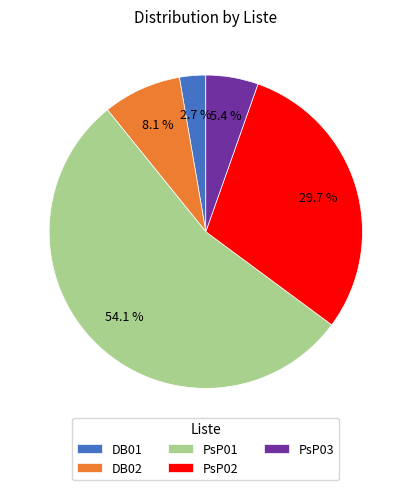

Rank the categories by value from lowest to highest.

DB01, PsP03, DB02, PsP02, PsP01